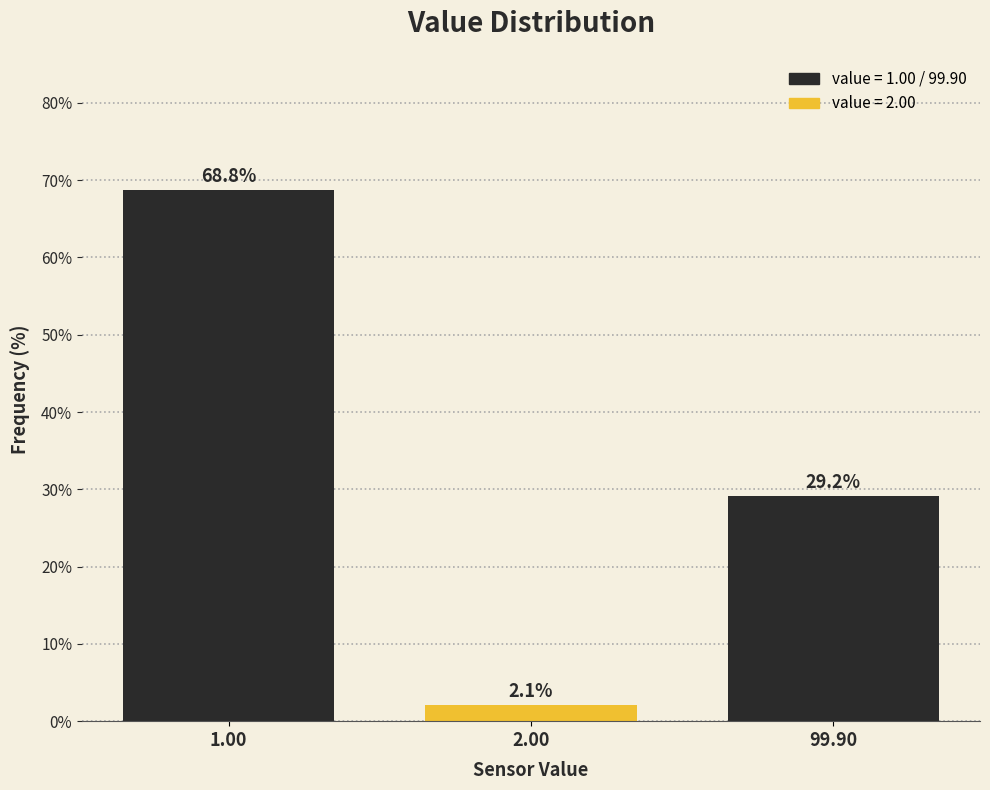

Reading left to right, transcribe all the data shown in this chart.

68.8	2.1	29.2